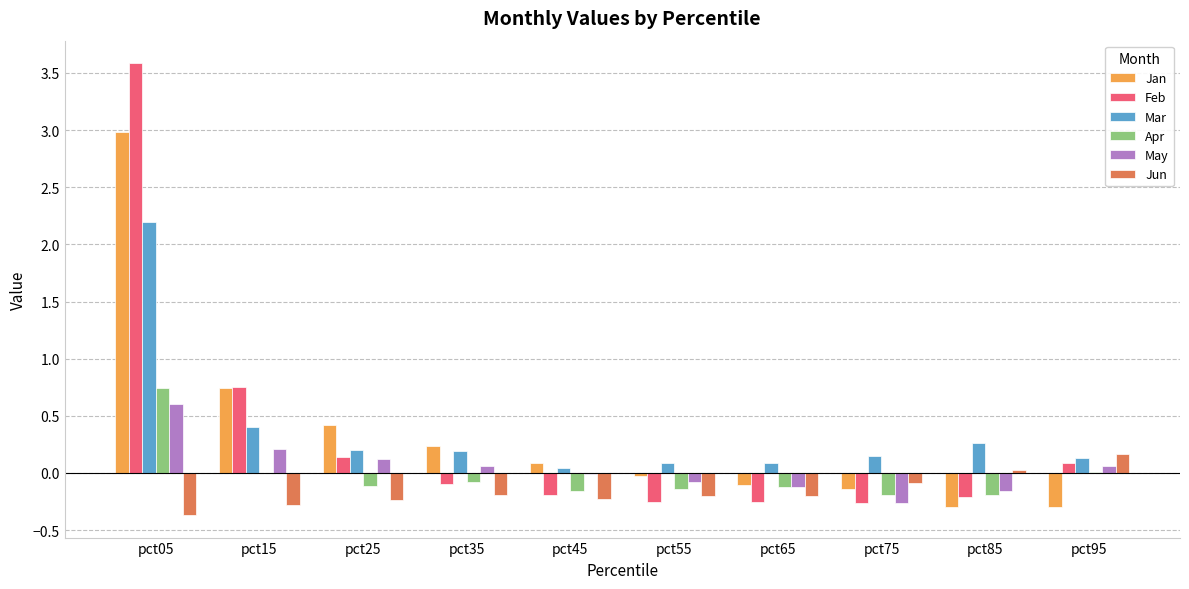

True or false: Jan has a value of -0.1 at pct65.

True